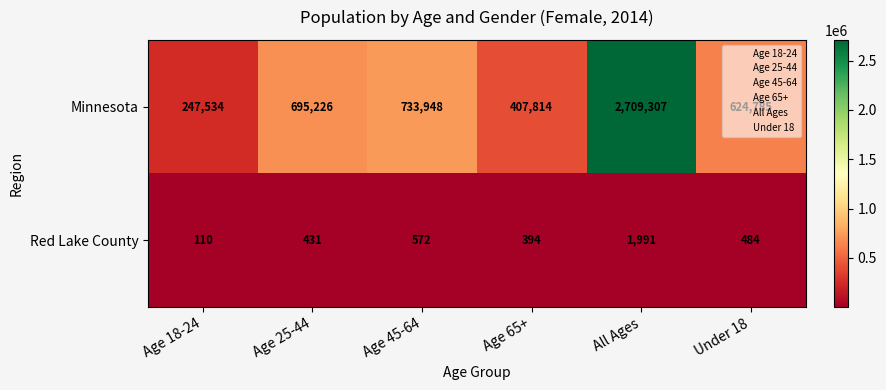

What is the difference between the maximum and minimum values in the Minnesota series?

2461773